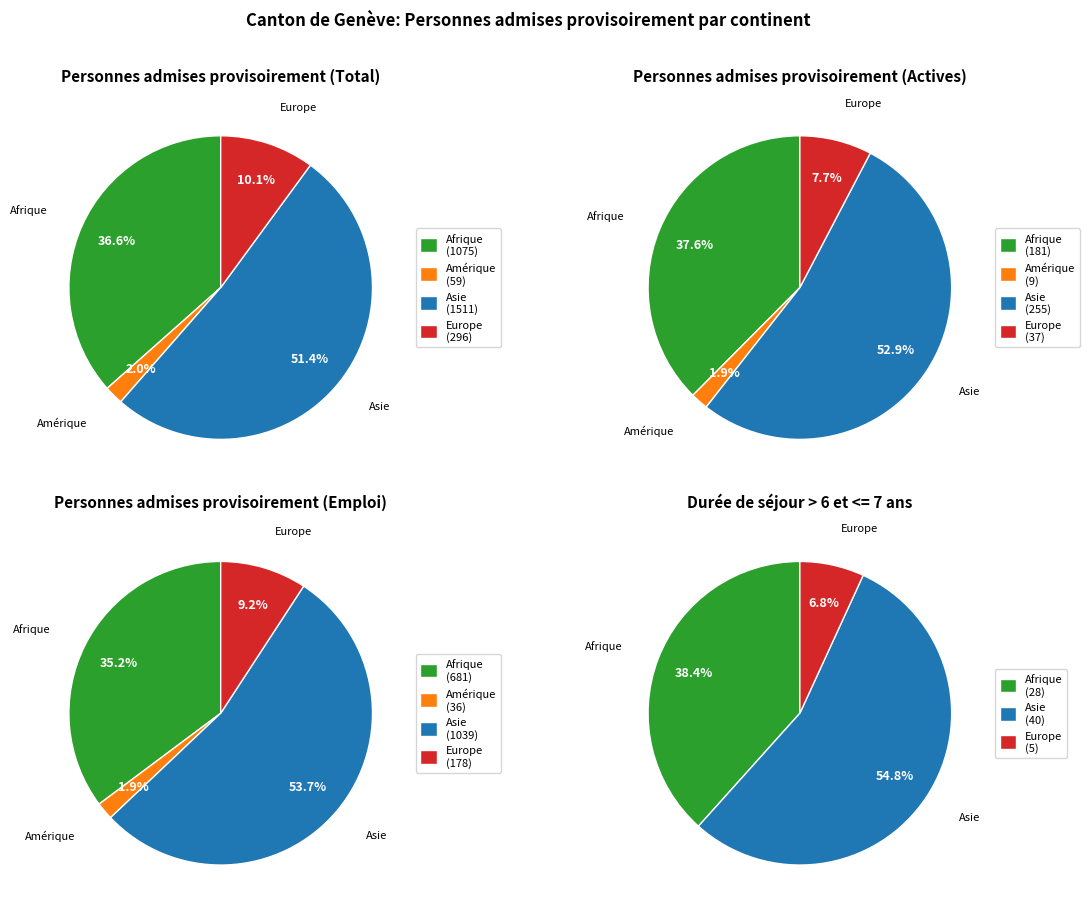

True or false: Europe accounts for 25% of the total.

False